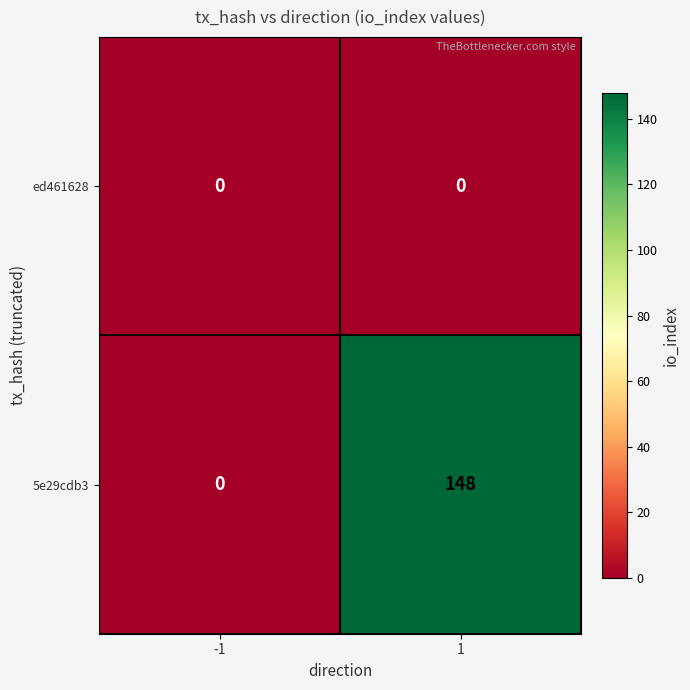

What is the total value across all series at 1?

148